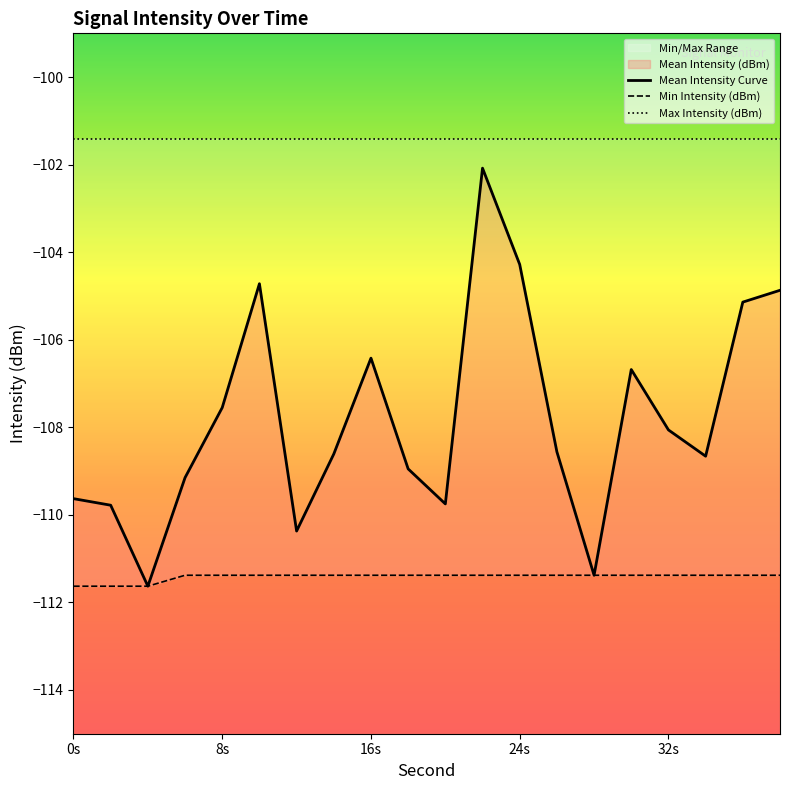

True or false: Max Intensity (dBm) and Mean Intensity Curve intersect in this chart.

False